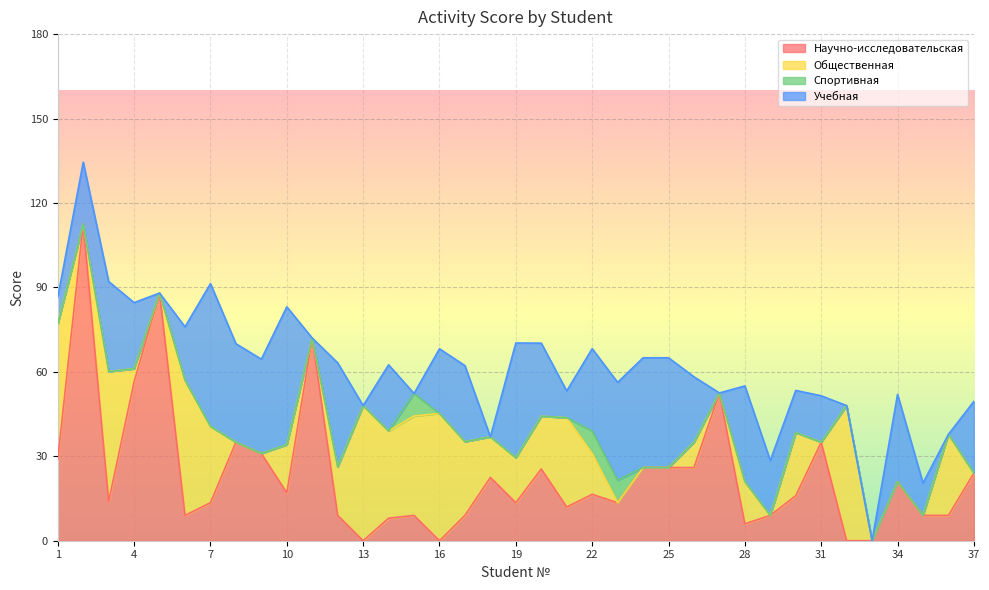

What is the maximum value shown in the chart?

112.5